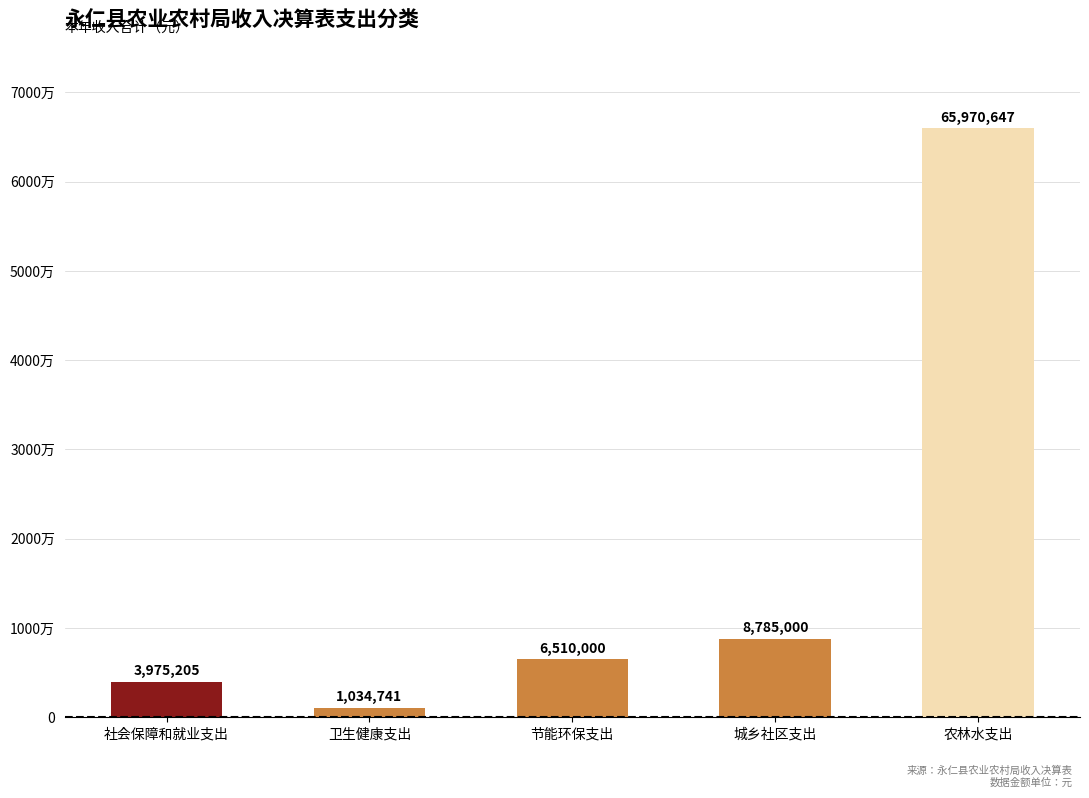

Does the chart contain any negative values?

No